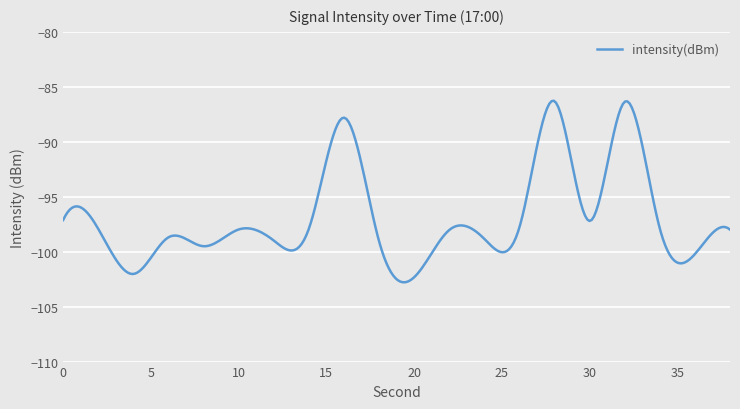

What is the difference between the maximum and minimum values?

16.5